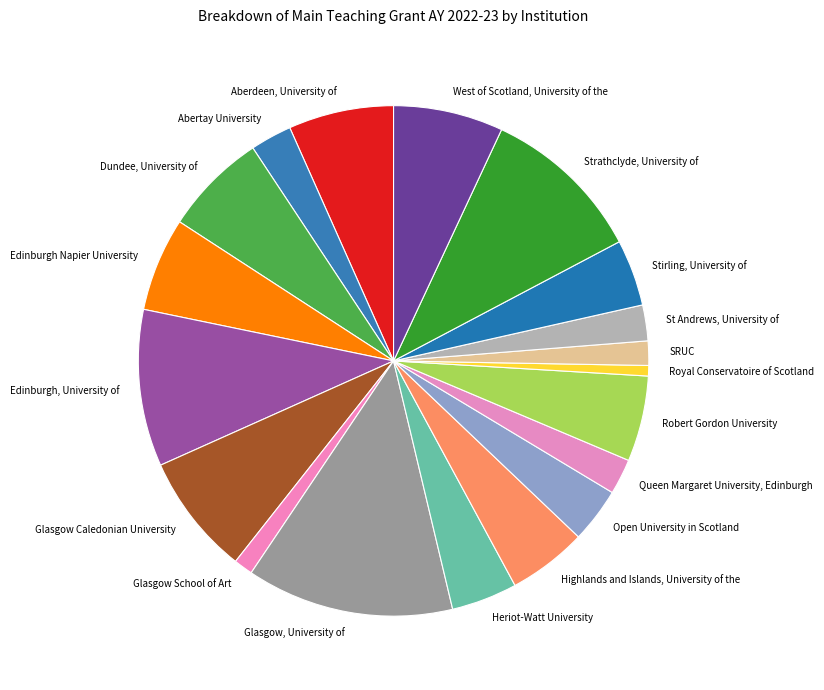

Which category has the biggest portion of the pie?

Glasgow, University of